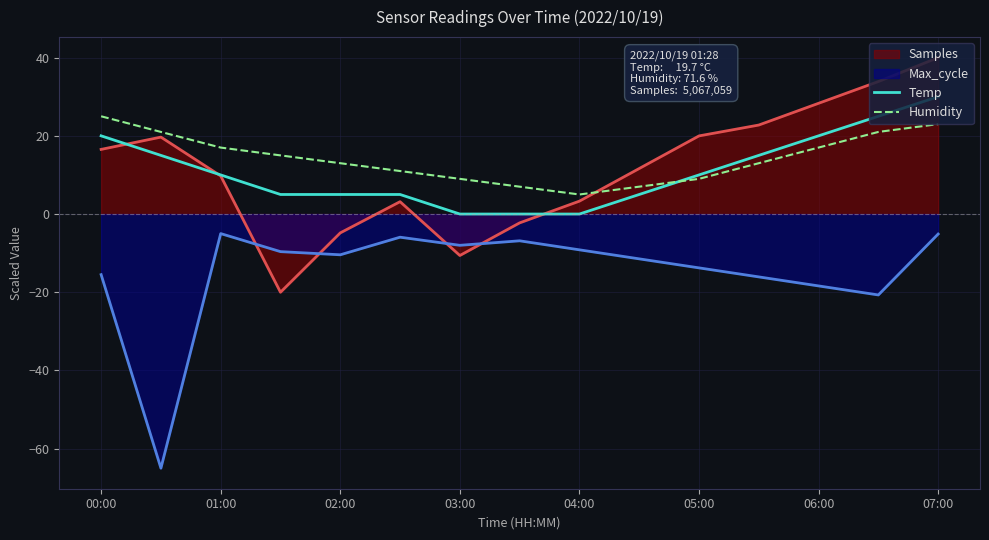

List the series in order of their peak value, lowest first.

Max_cycle, Humidity, Temp, Samples